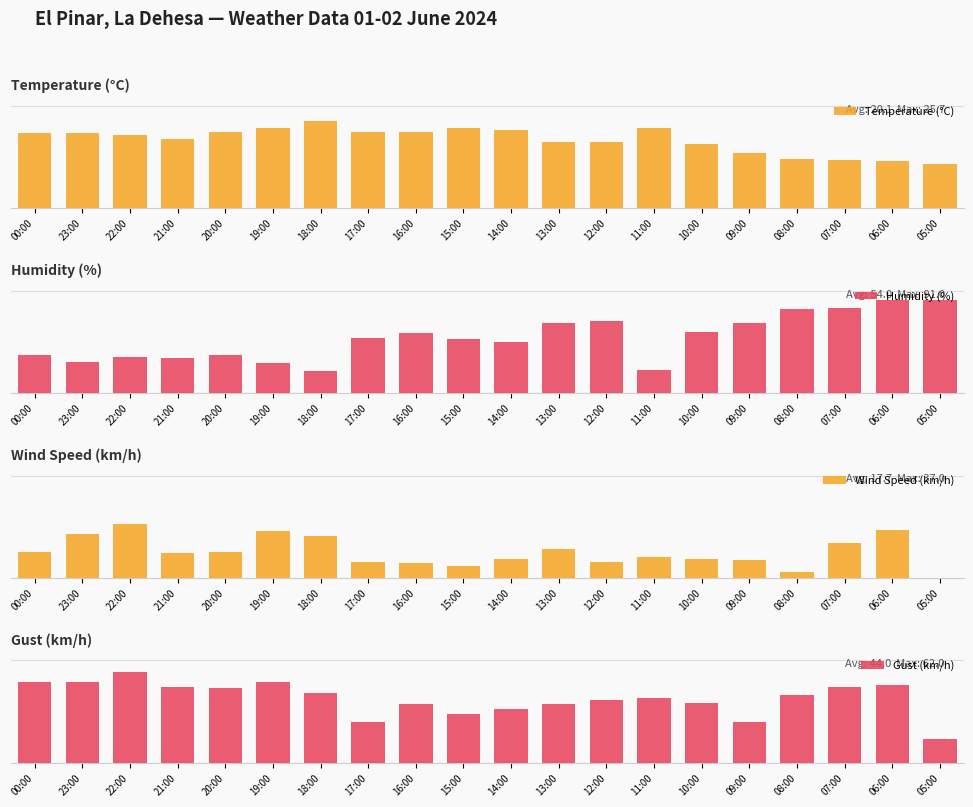

What are all the series names shown in the legend?

Temperature (°C), Humidity (%), Wind Speed (km/h), Gust (km/h)